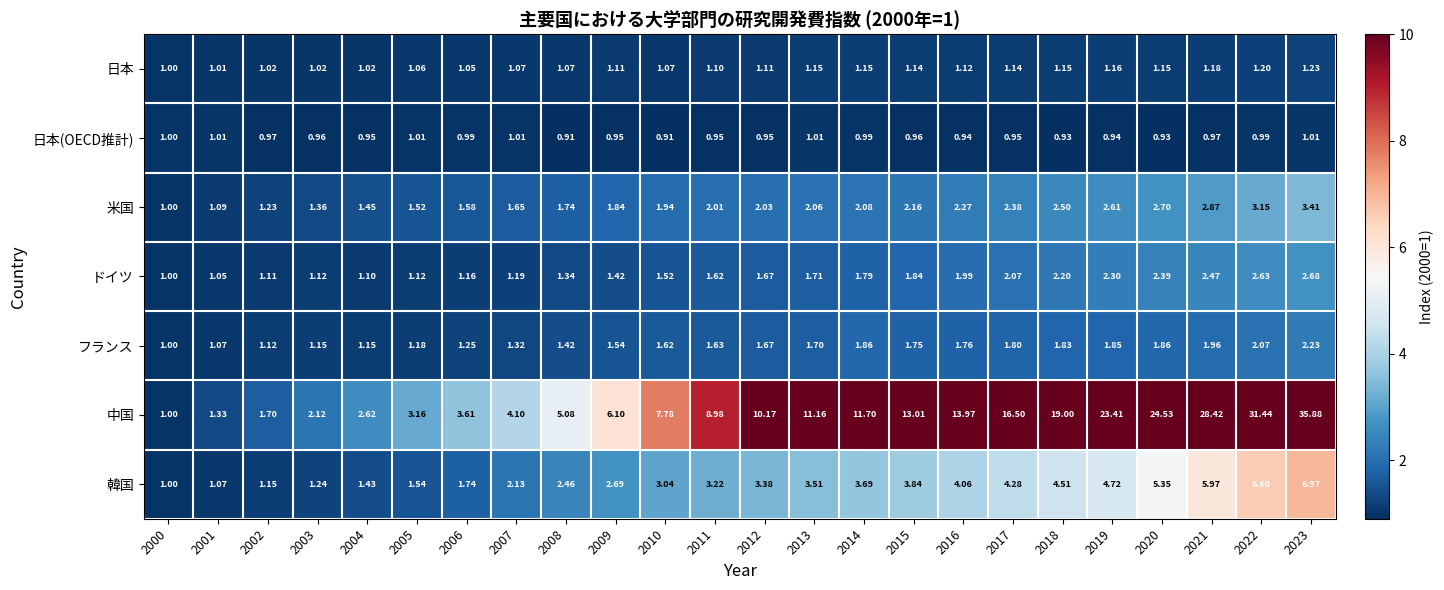

At which category is the sum across all series the highest?

2023